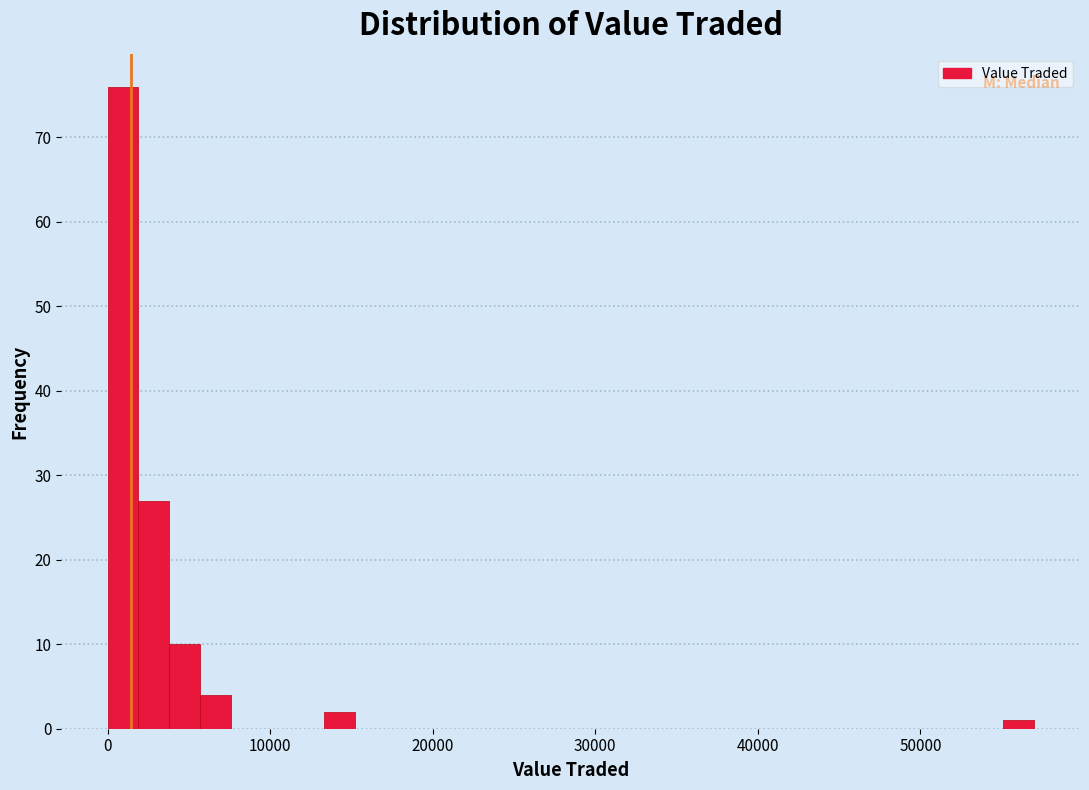

Read against the x-axis, roughly where is the centre of the tallest bar?

1000